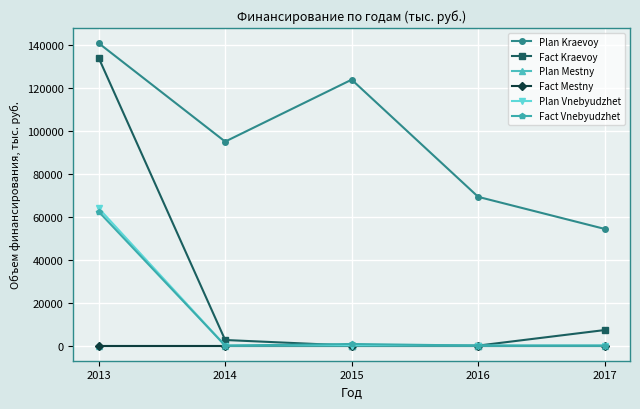

What is the difference between the maximum and second lowest values in the Fact Kraevoy series?

134092.0